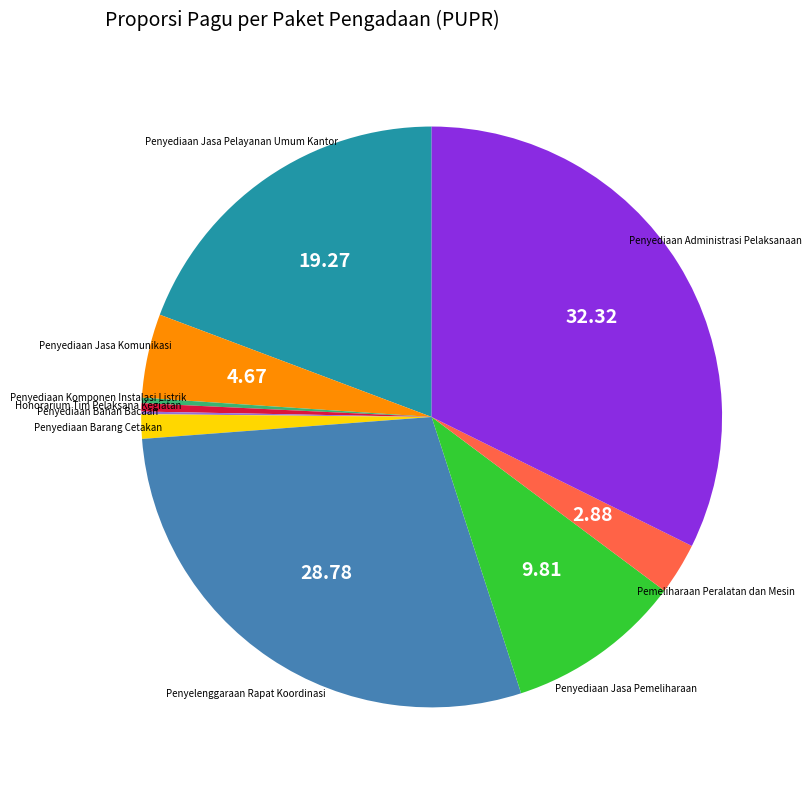

Is there any slice that represents more than half of the pie?

No